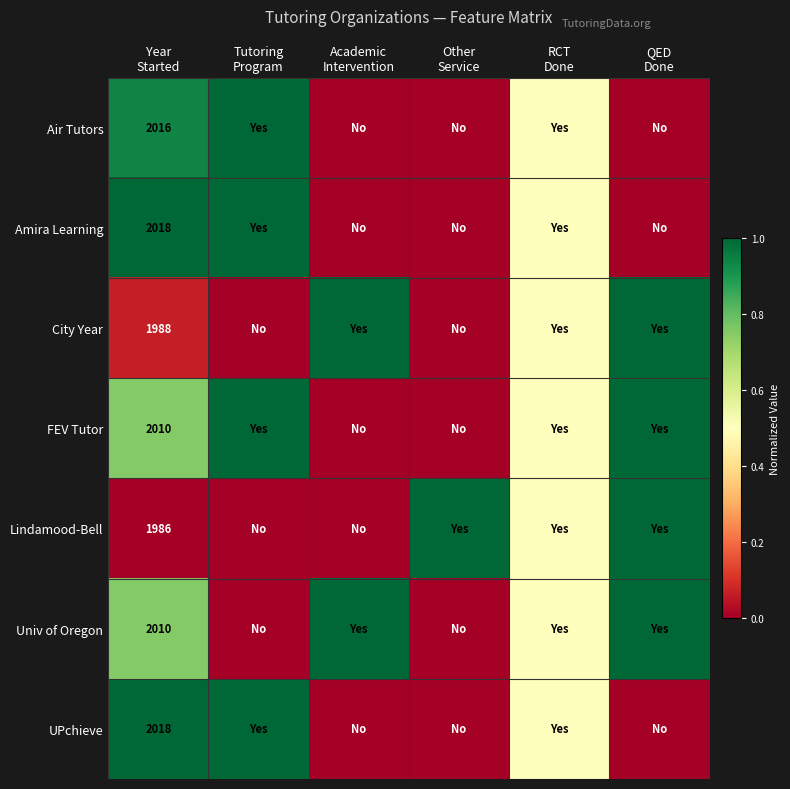

What is the greatest value displayed?

1.0